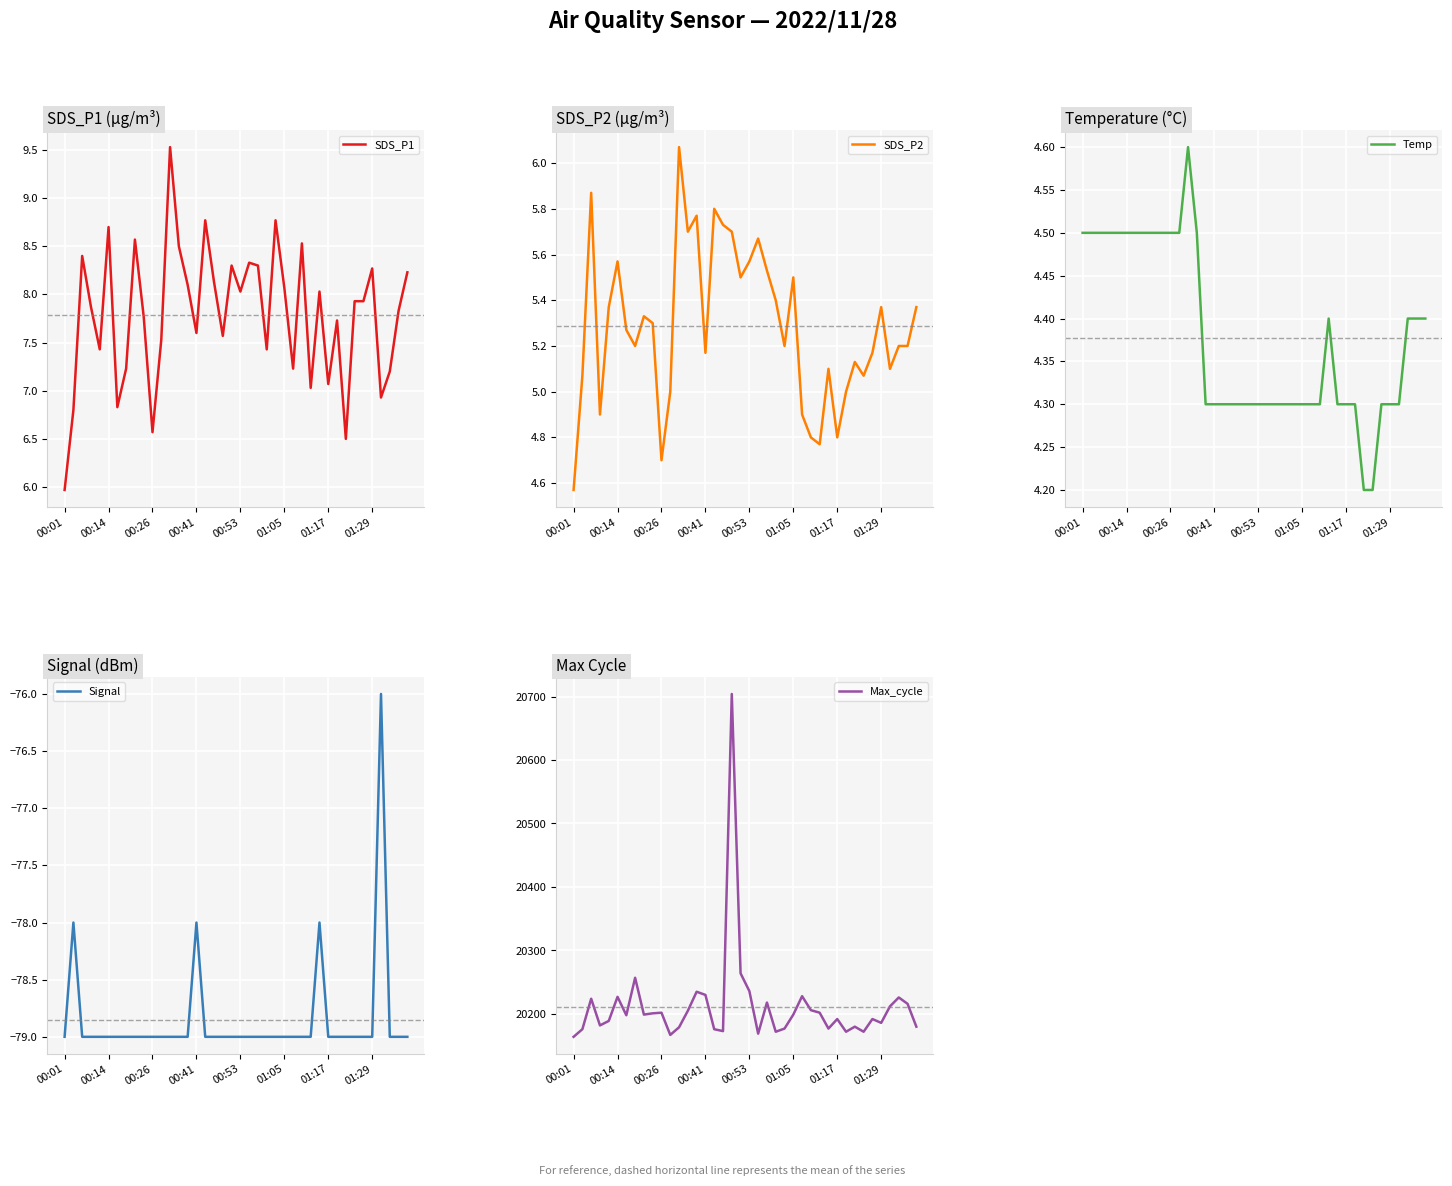

True or false: Temp and Max_cycle cross at least once.

False